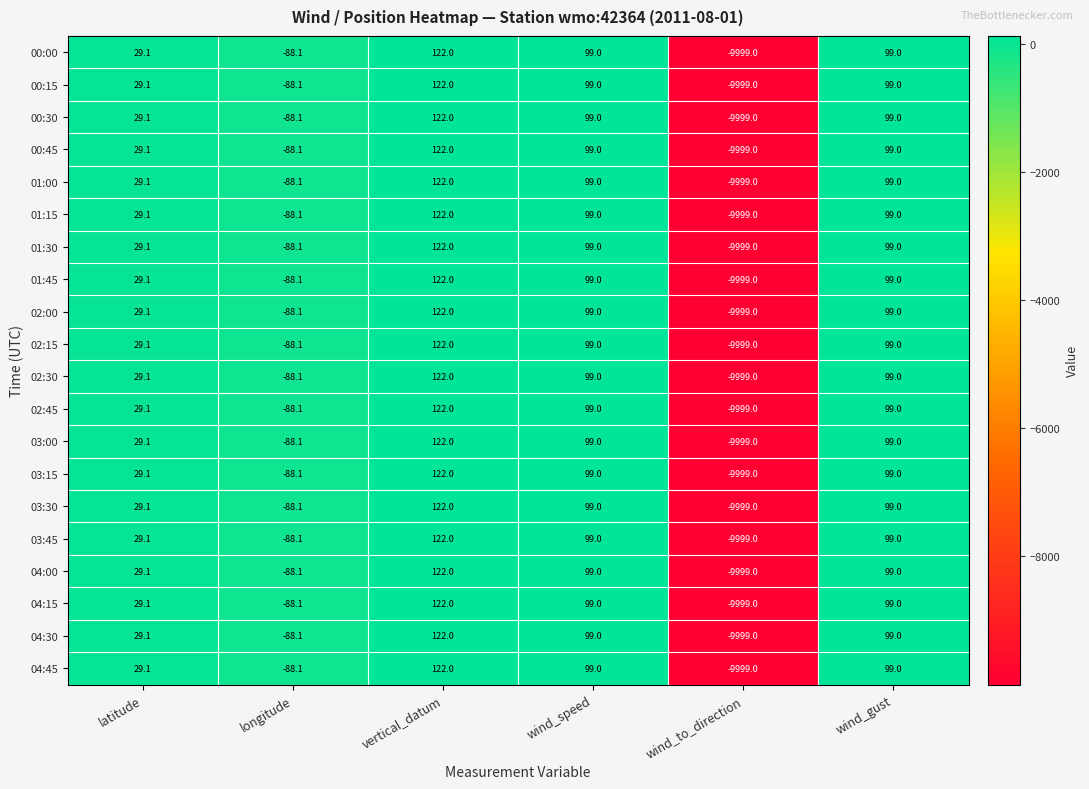

Count the number of categories in the chart.

6